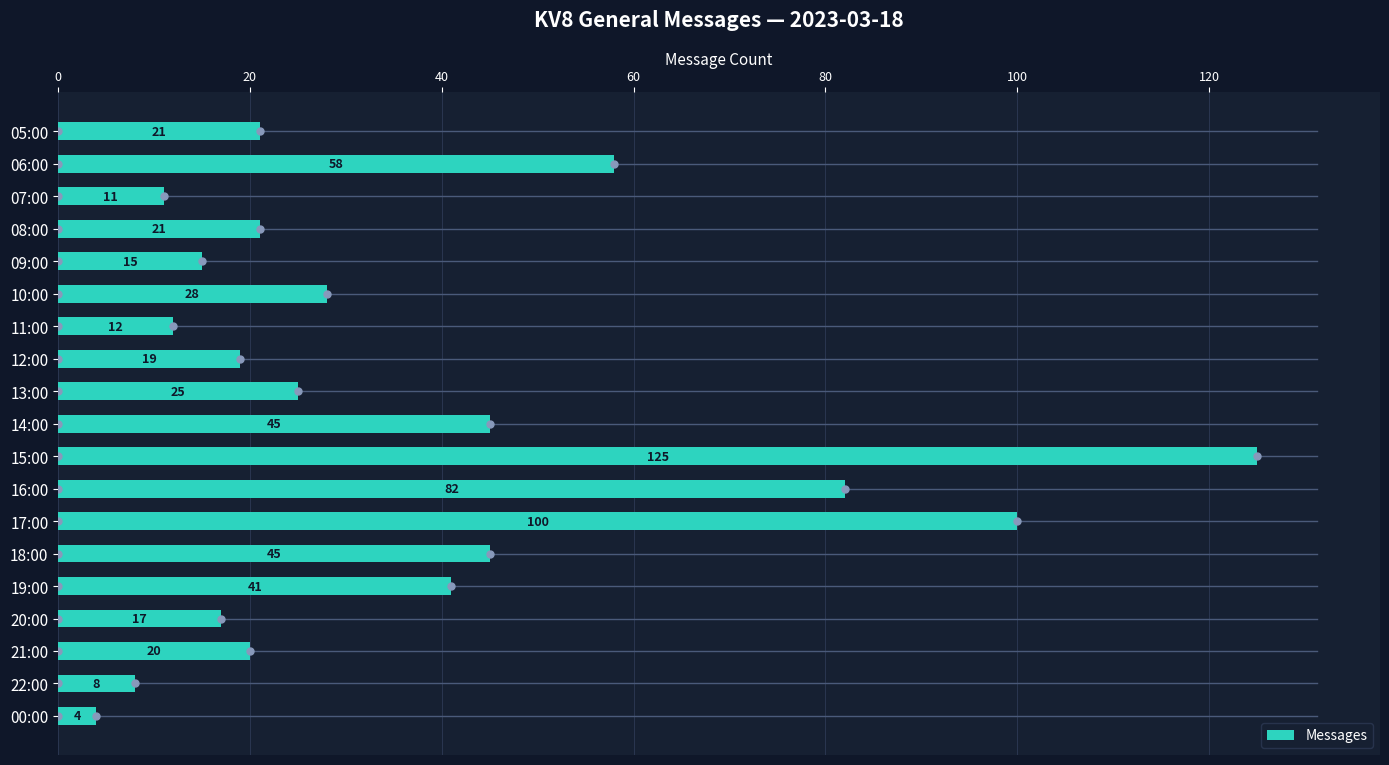

What is the maximum value shown in the chart?

125